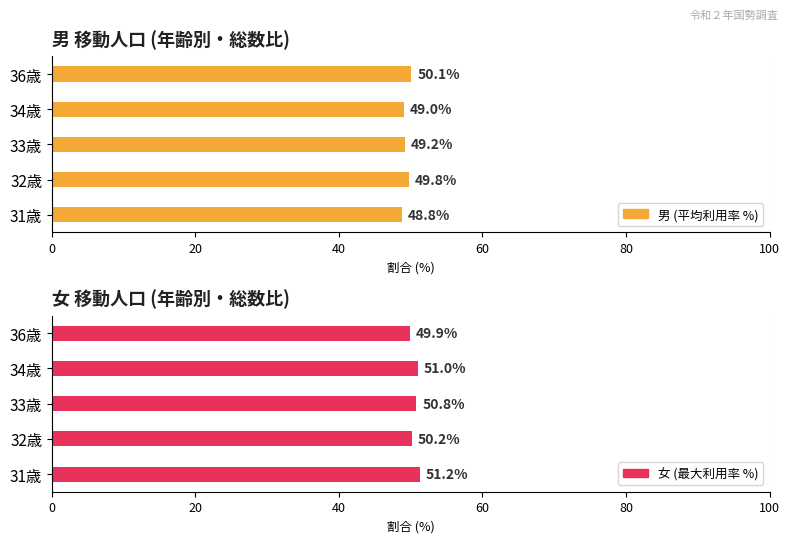

What is the difference between the maximum and minimum values in the 女 (最大利用率 %) series?

1.3